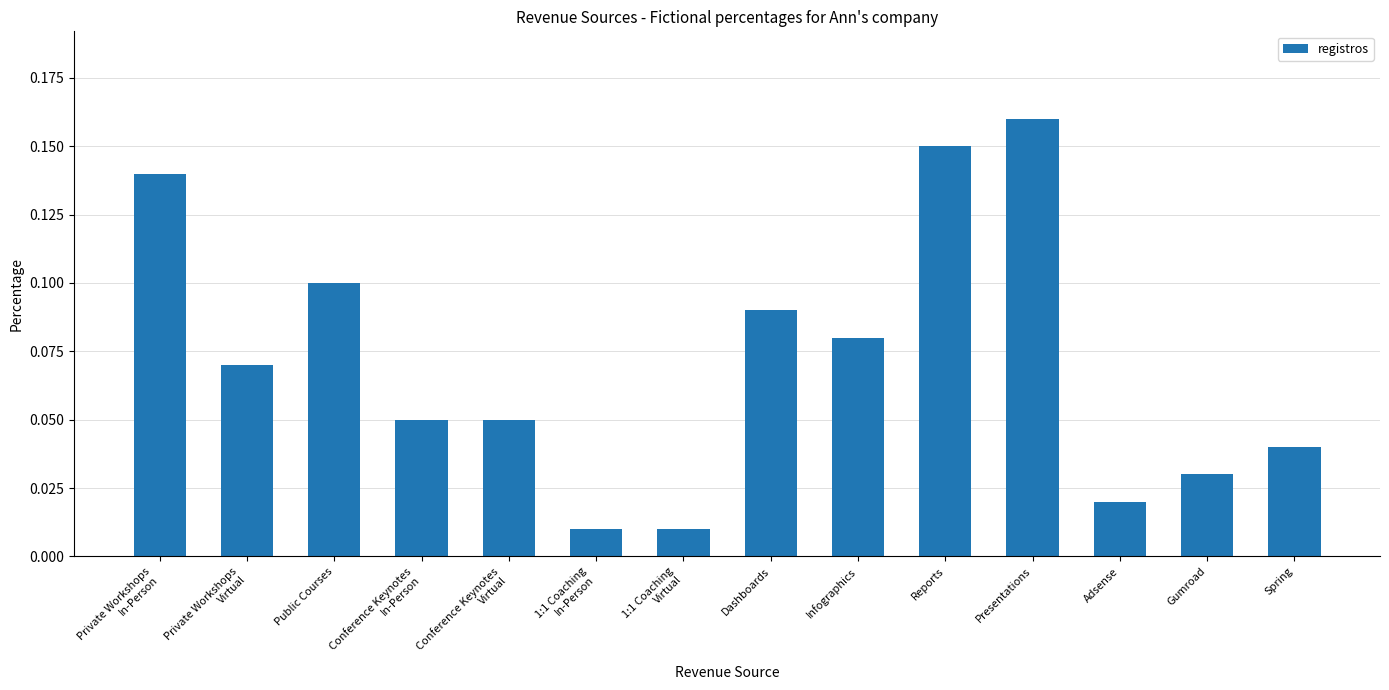

Which has a higher value, Presentations or Spring?

Presentations